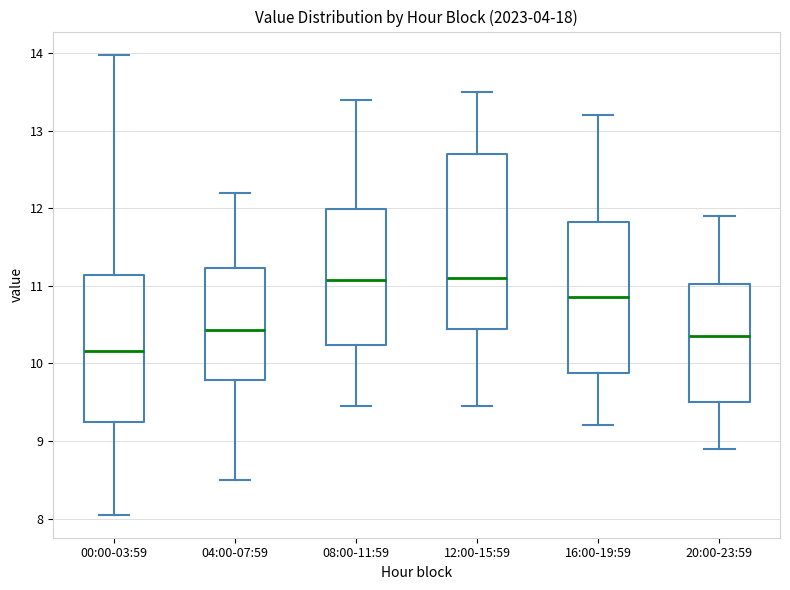

Reading left to right, read every box against the y-axis: the position of its median line, the range the box covers, and the ends of its whiskers. The values are not printed on the chart, so give them approximately, as read against the axis.

00:00-03:59: median 10.2, box 9.2 to 11.1, whiskers 8.1 to 14.0
04:00-07:59: median 10.4, box 9.8 to 11.2, whiskers 8.5 to 12.2
08:00-11:59: median 11.1, box 10.2 to 12.0, whiskers 9.5 to 13.4
12:00-15:59: median 11.1, box 10.4 to 12.7, whiskers 9.5 to 13.5
16:00-19:59: median 10.9, box 9.9 to 11.8, whiskers 9.2 to 13.2
20:00-23:59: median 10.4, box 9.5 to 11.0, whiskers 8.9 to 11.9